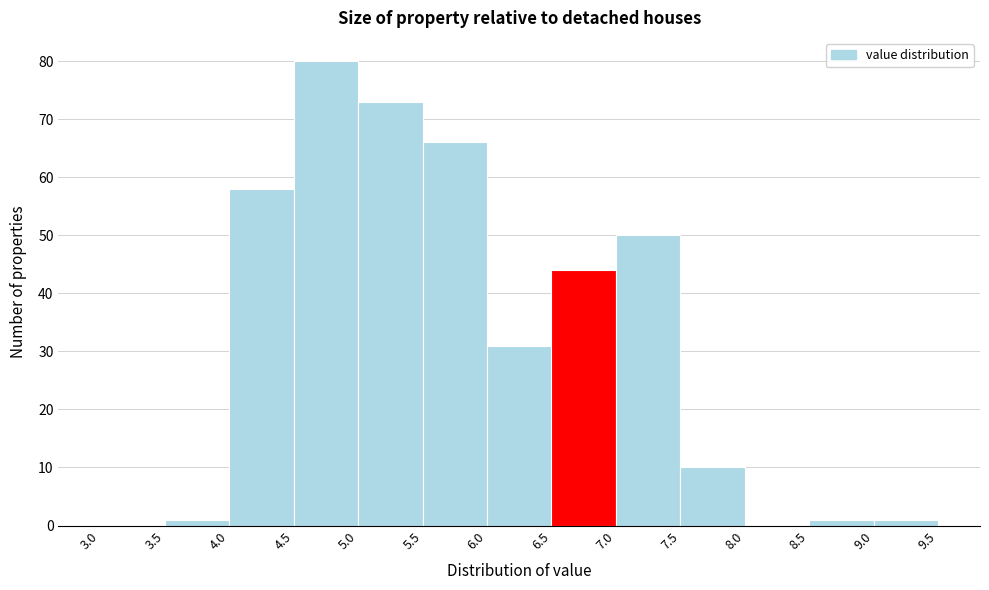

Over which range of the x-axis is the bar tallest?

4.5 to 5.0